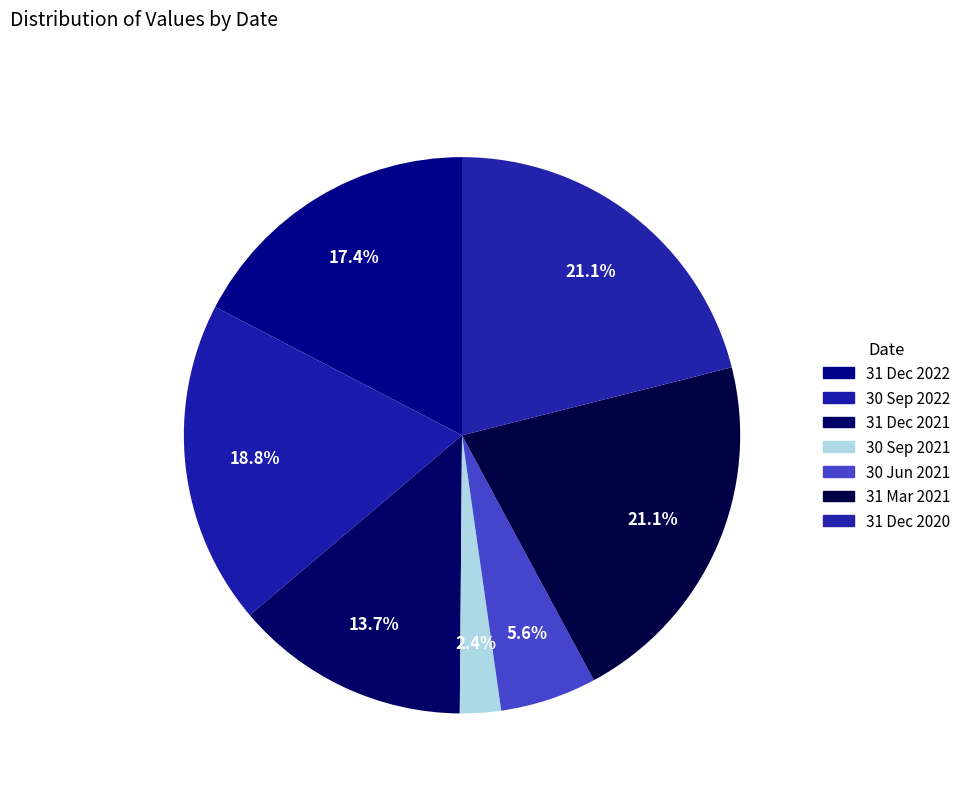

What is the total percentage of 31 Dec 2022 and 31 Dec 2021?

31.1%